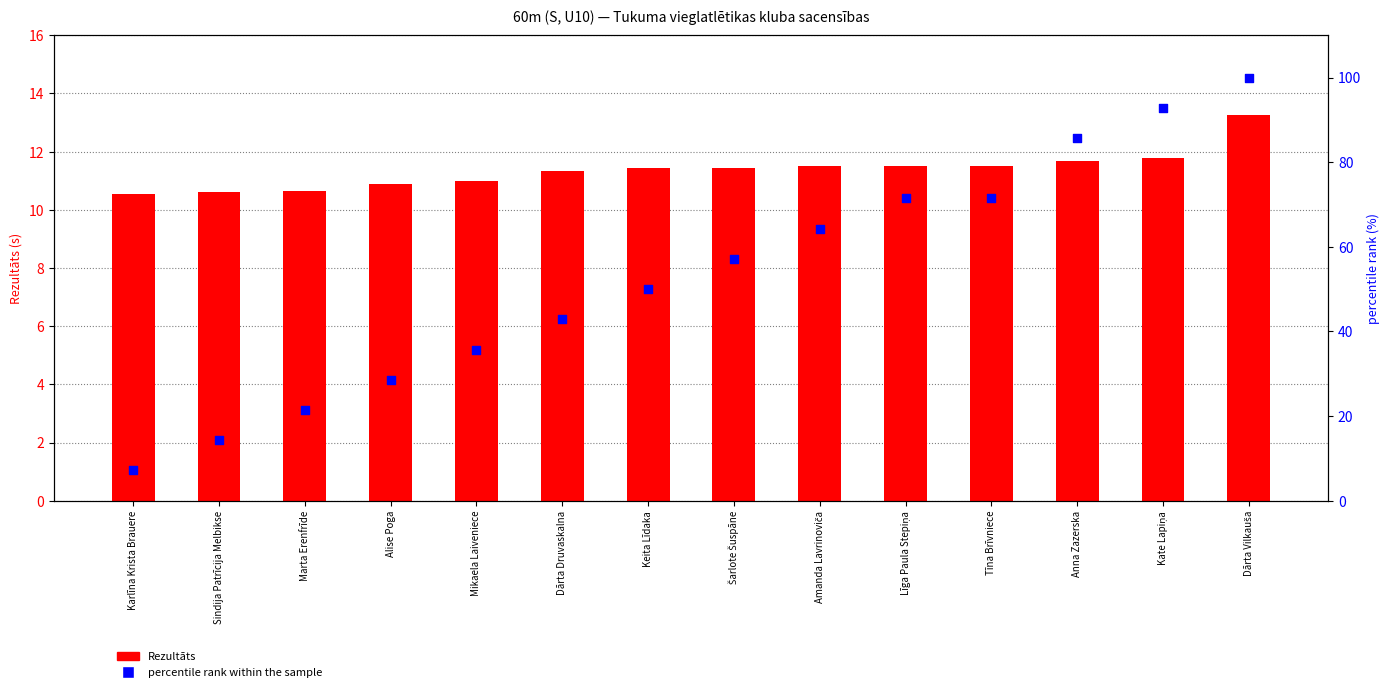

At which category is the sum across all series the highest?

Dārta Vilkauša